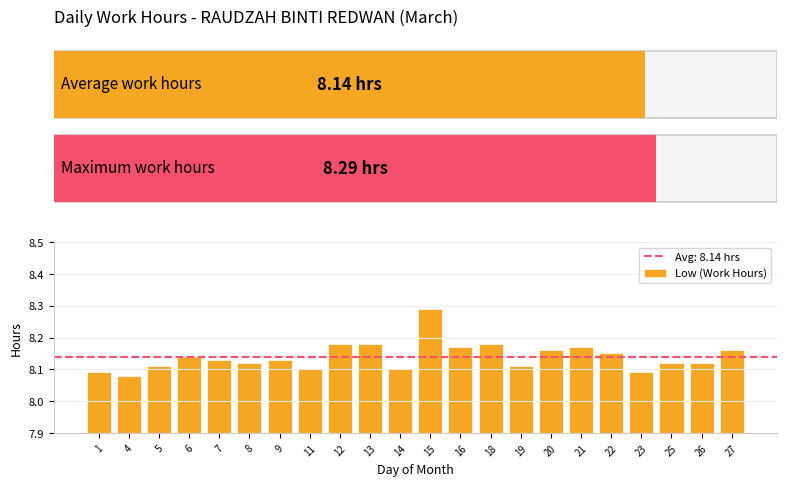

Is it true that the value at 19 is 11.0?

False